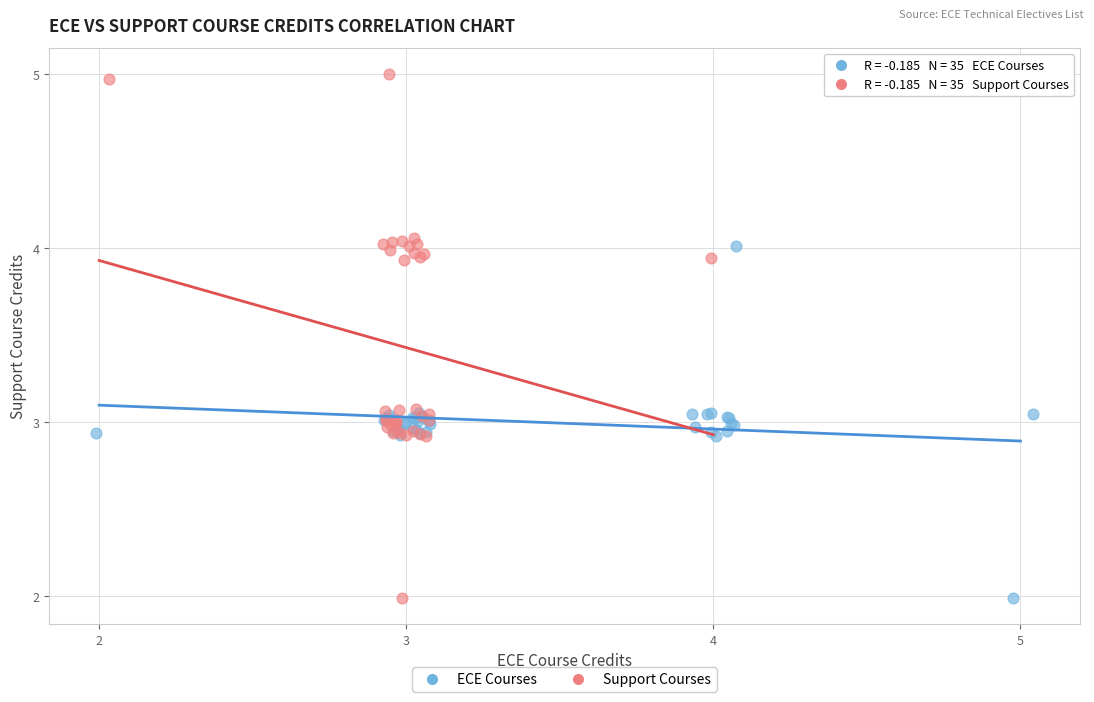

Which series reaches the maximum Y coordinate?

Support Courses